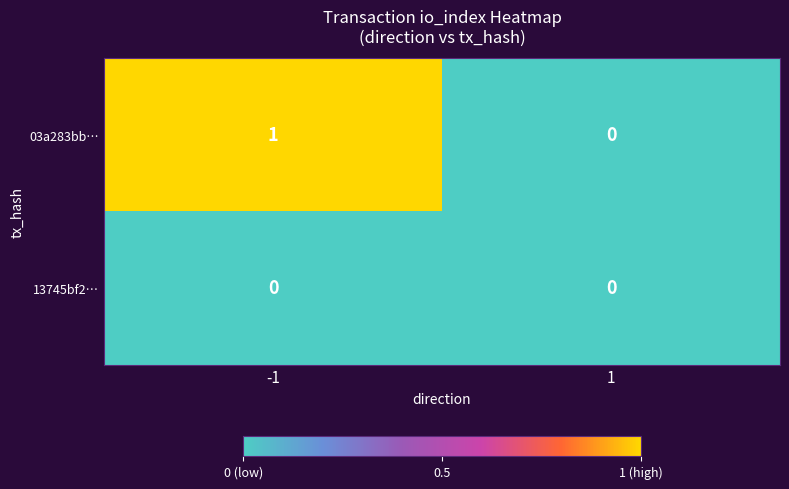

How many data points does each series have?

2